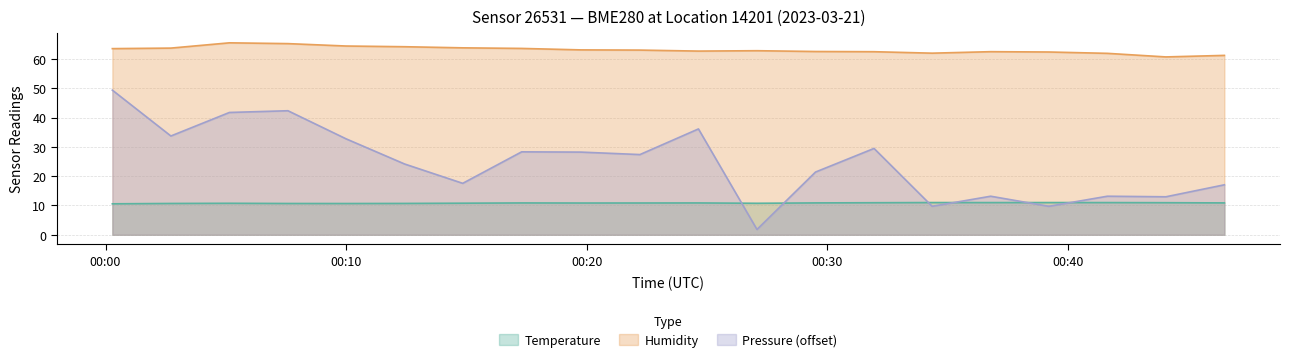

Which series has the largest range (max minus min)?

Pressure (offset)